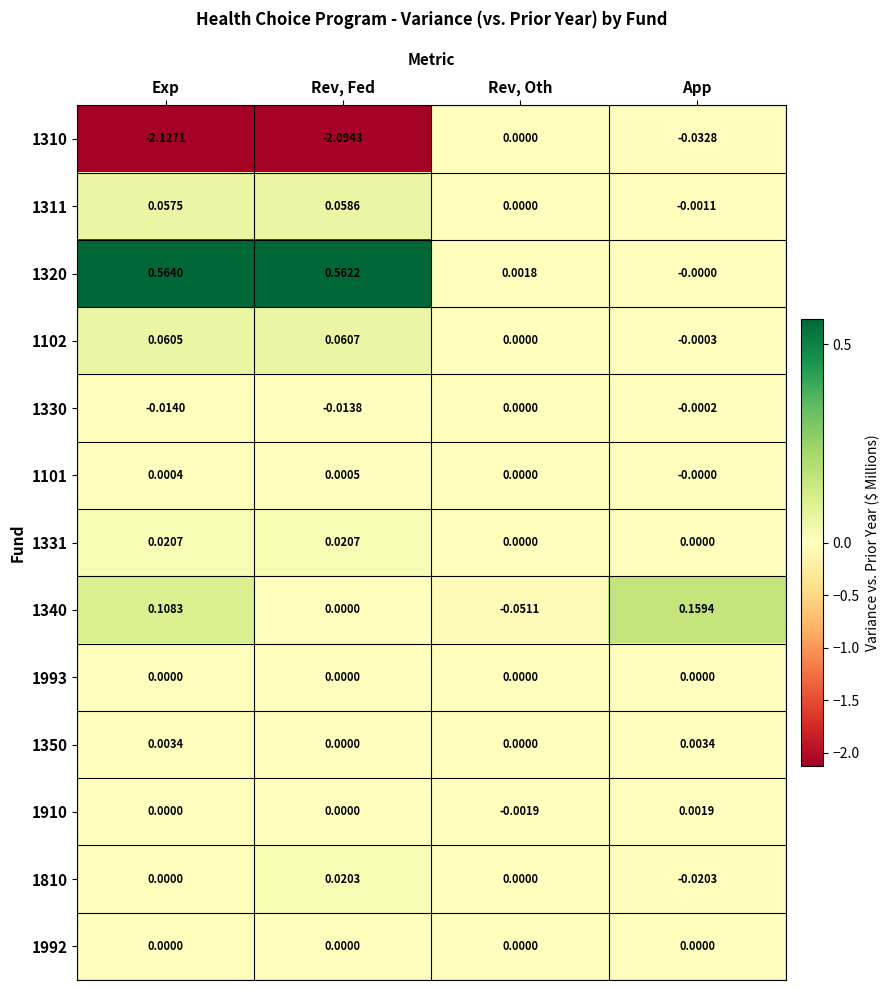

List the labels in order of 1310 value, largest first.

Rev, Oth, App, Rev, Fed, Exp